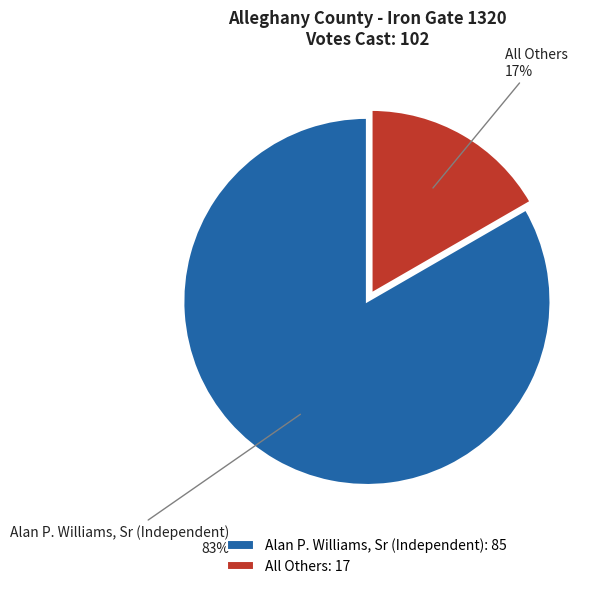

To the nearest percent, what is the combined percentage of Alan P. Williams, Sr (Independent) and All Others?

100%